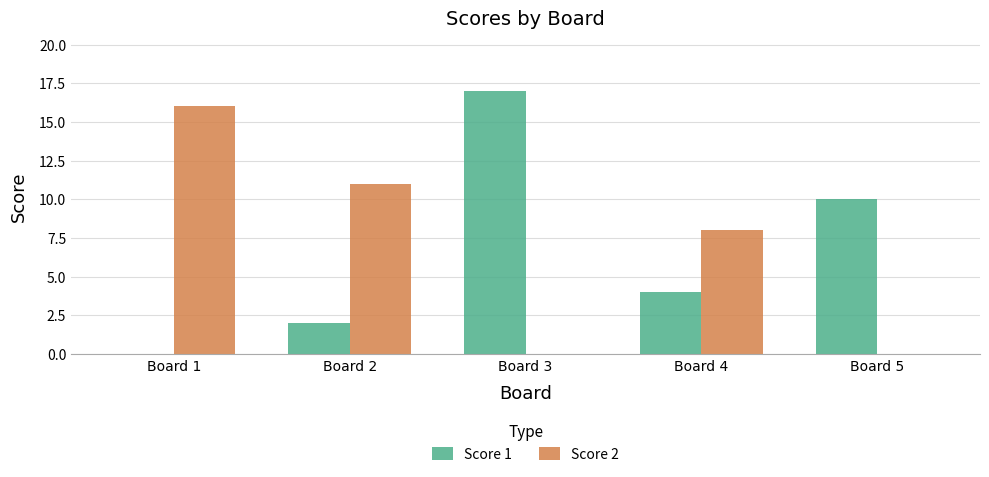

What is the average value of the Score 2 series?

7